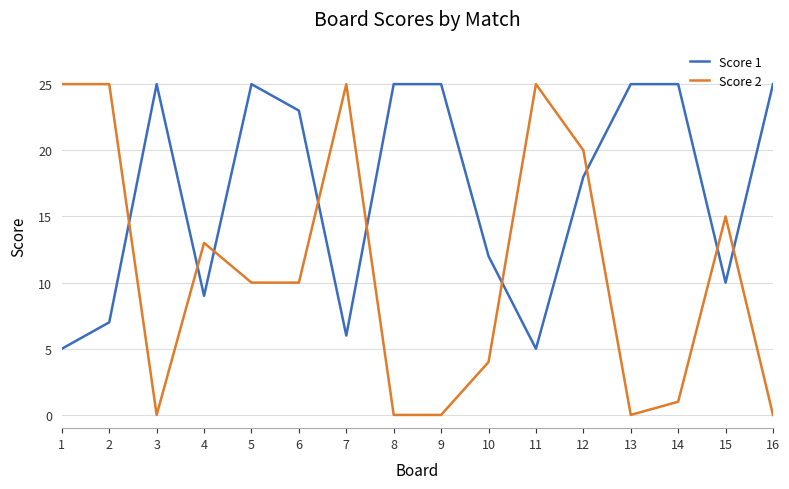

True or false: Score 2 has a value of 4 at 5.

False